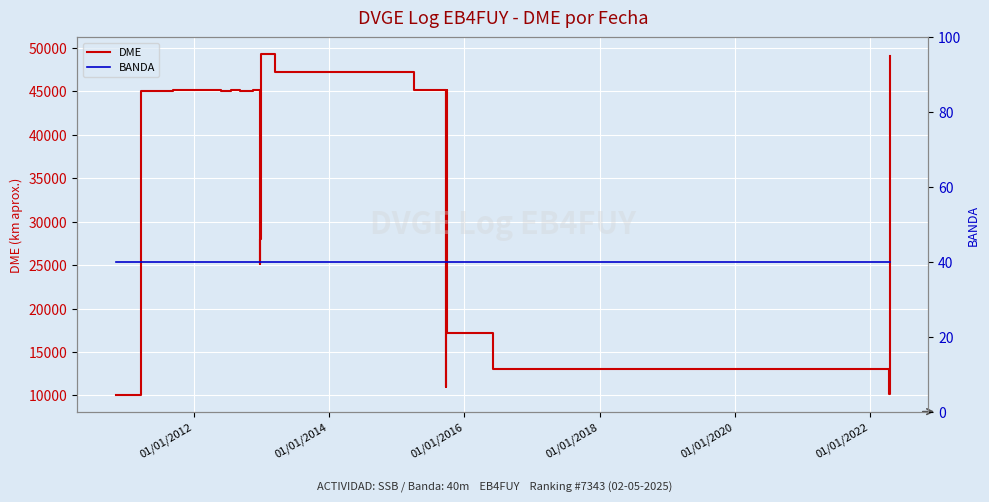

What is the label of the 15th point from the right?

01/01/2020